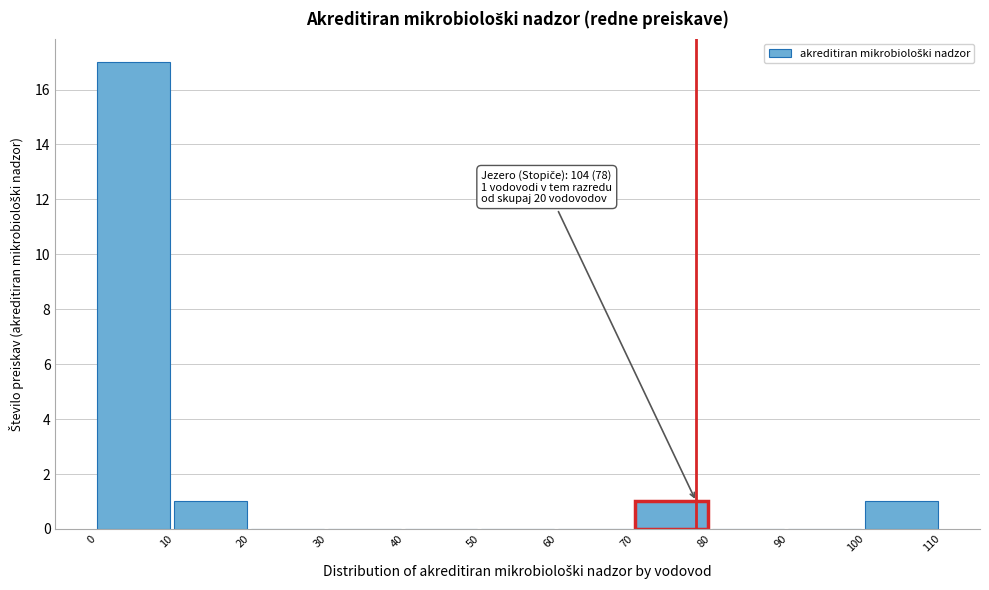

Over which range of the x-axis is the bar tallest?

0 to 10